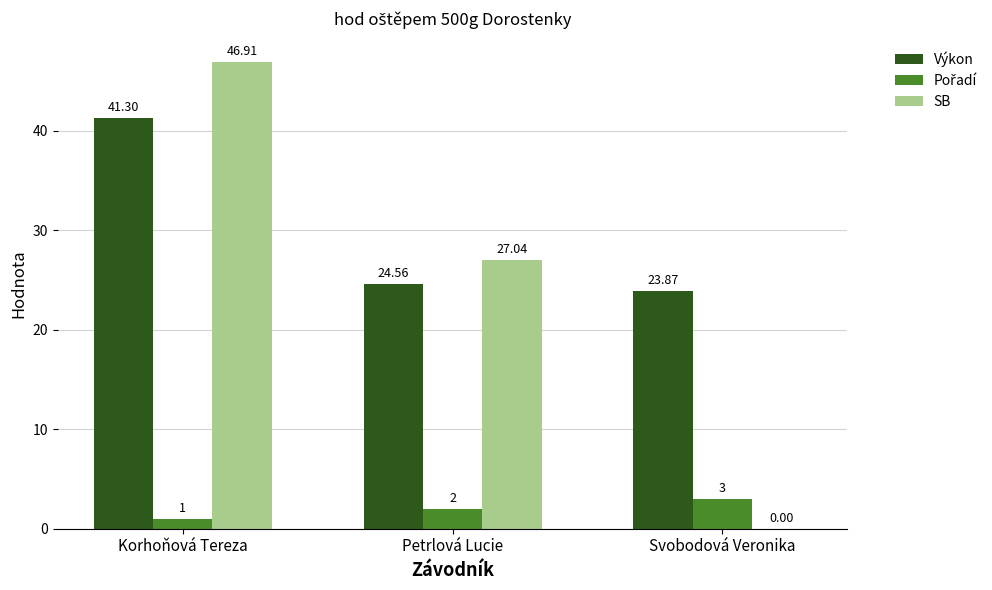

At which category is the sum across all series the highest?

Korhoňová Tereza